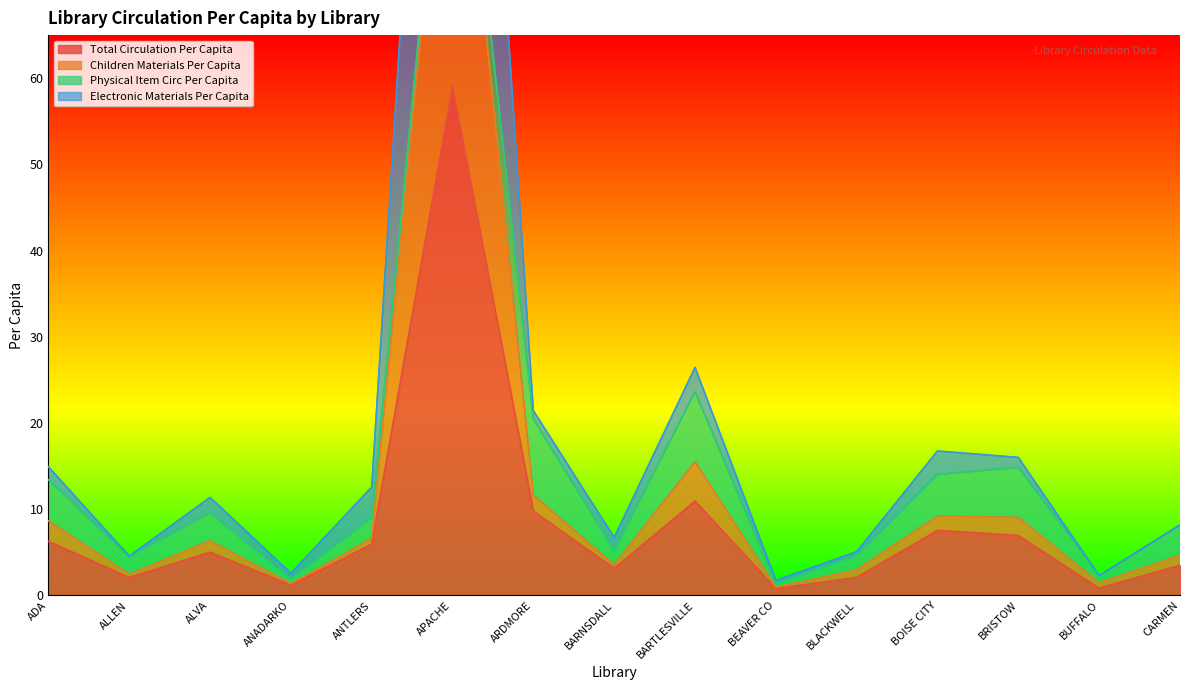

What is the approximate value of Total Circulation Per Capita at BRISTOW?

7.0